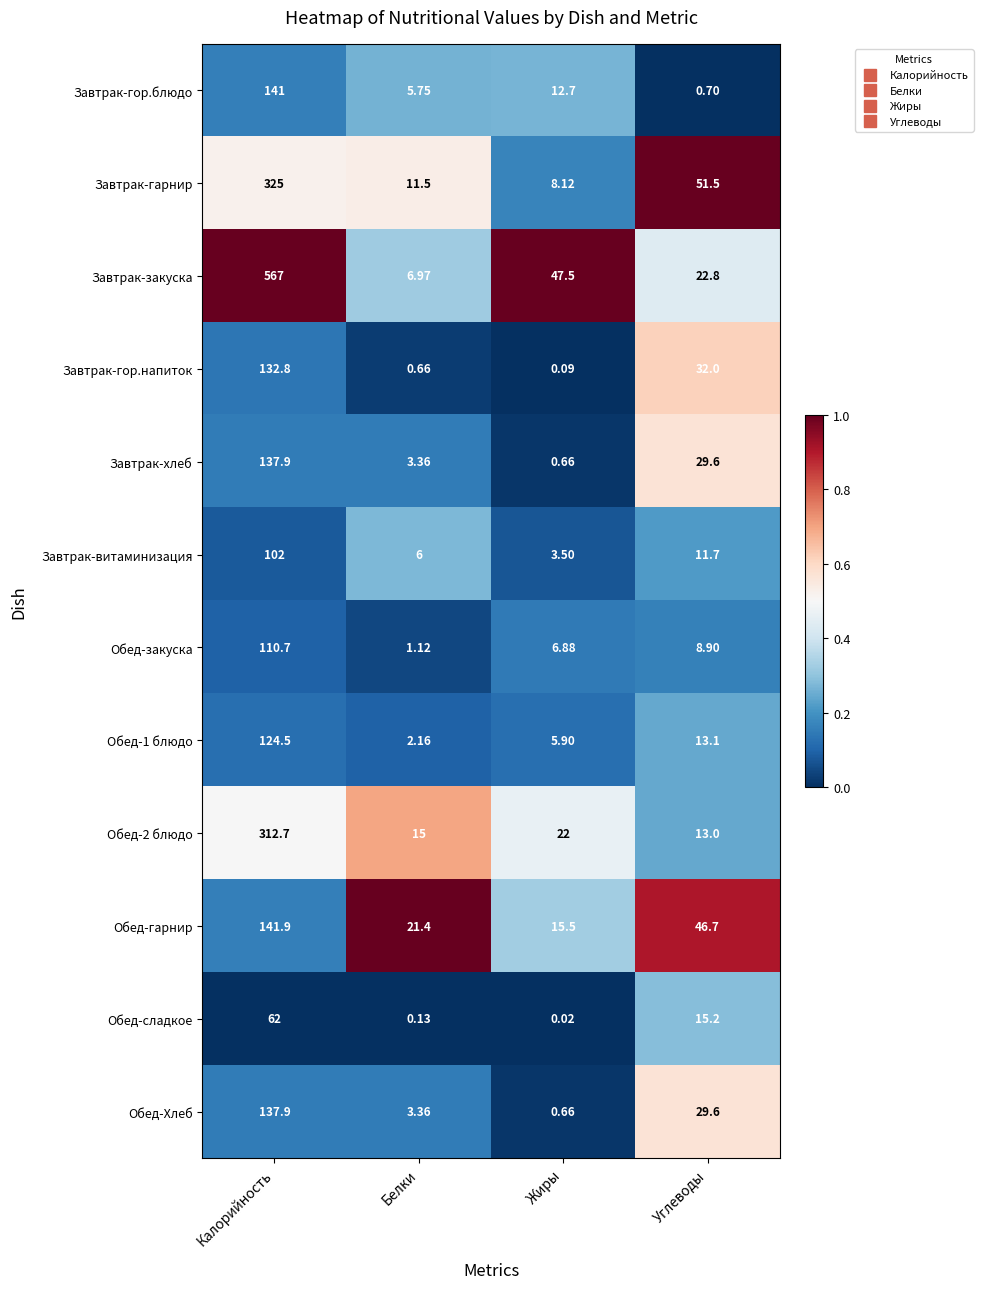

Is the value of Обед-сладкое at Жиры greater than the value of Завтрак-гор.напиток at Белки?

No